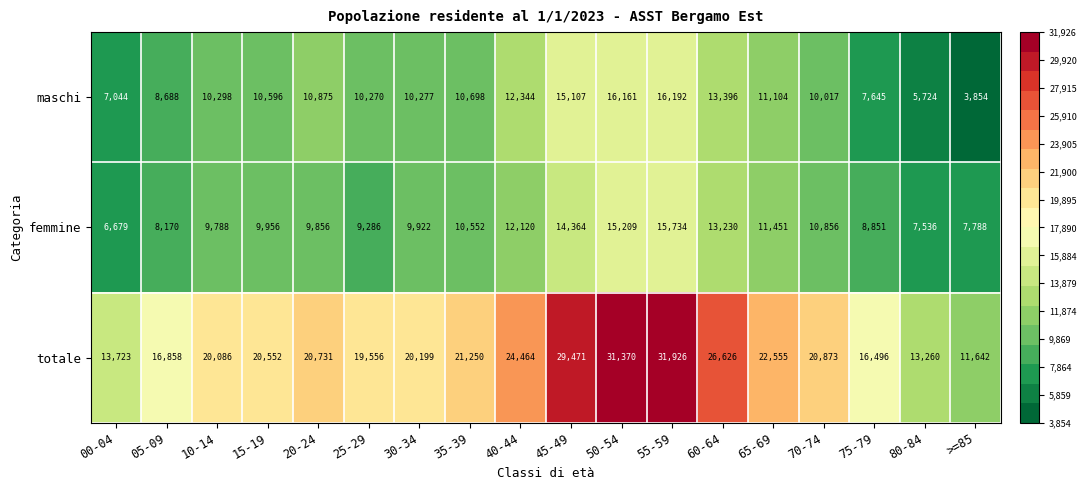

Which series changed the most between 45-49 and 65-69?

totale